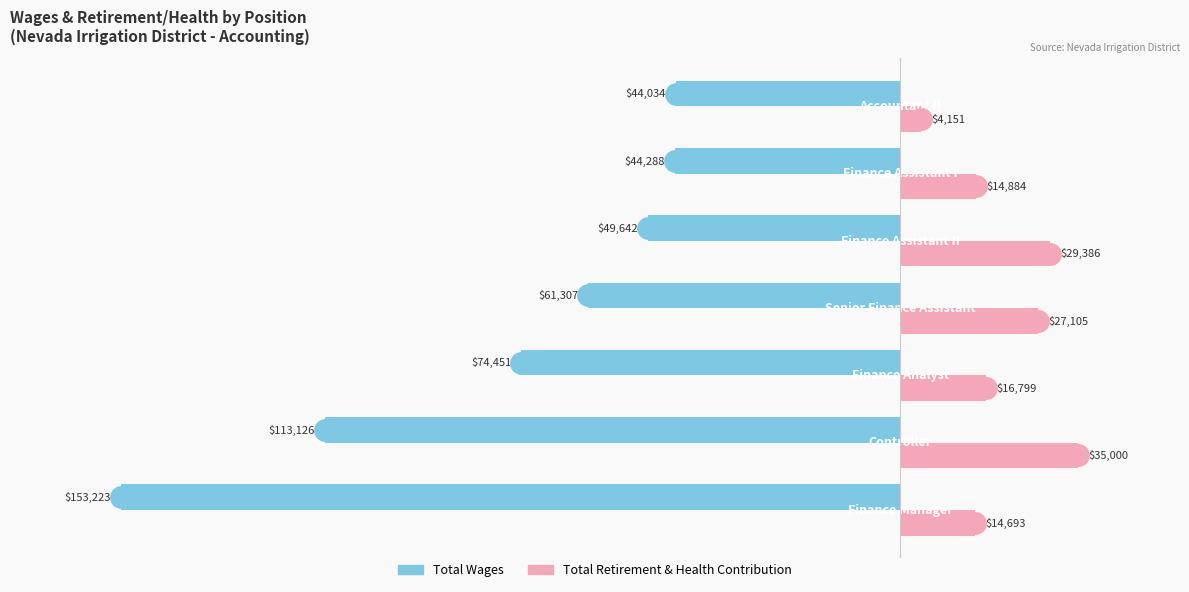

What is the difference between the maximum and minimum values in the Total Wages series?

109189